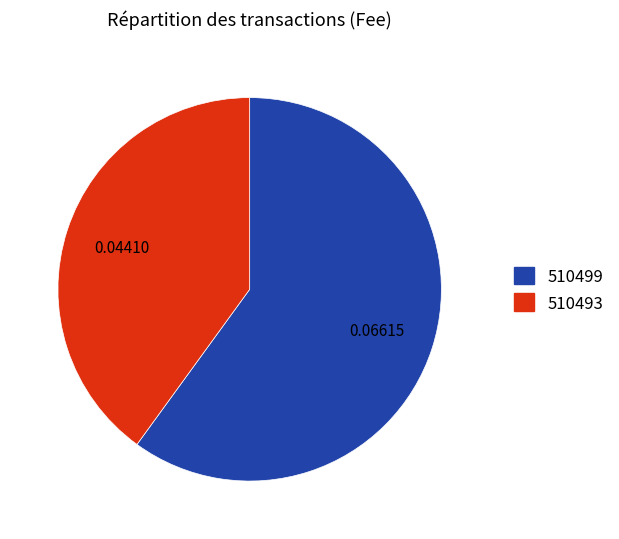

Which slice is the largest?

510499